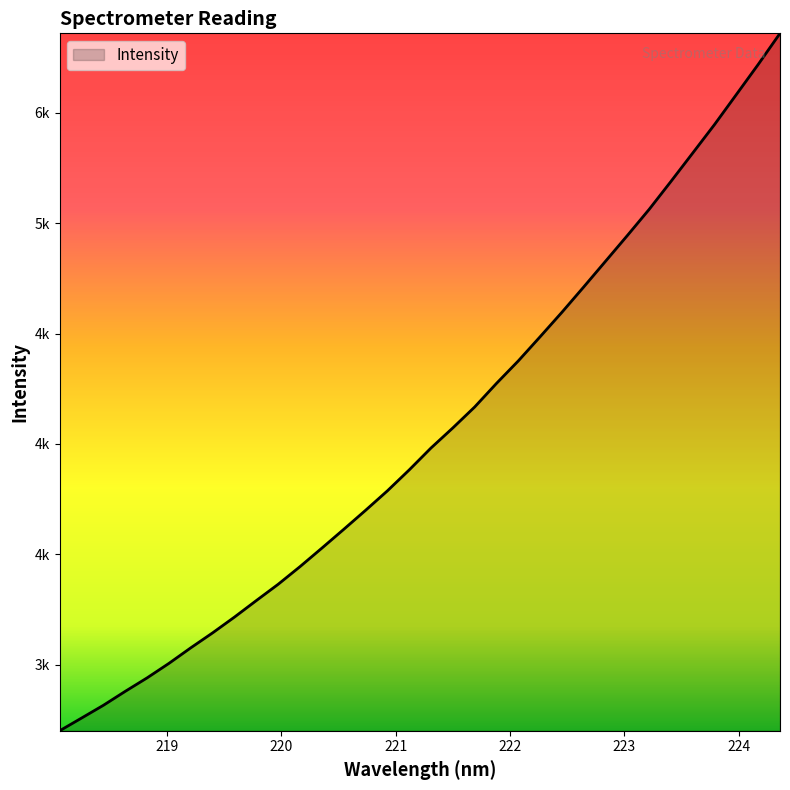

Does the chart have visible grid lines?

No